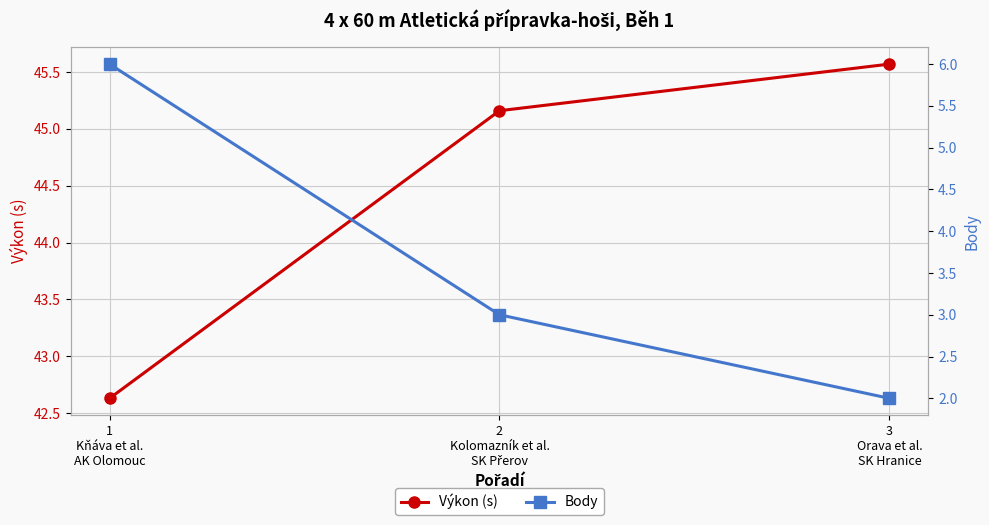

What is the total value across all series at 3
Orava et al.
SK Hranice?

47.6